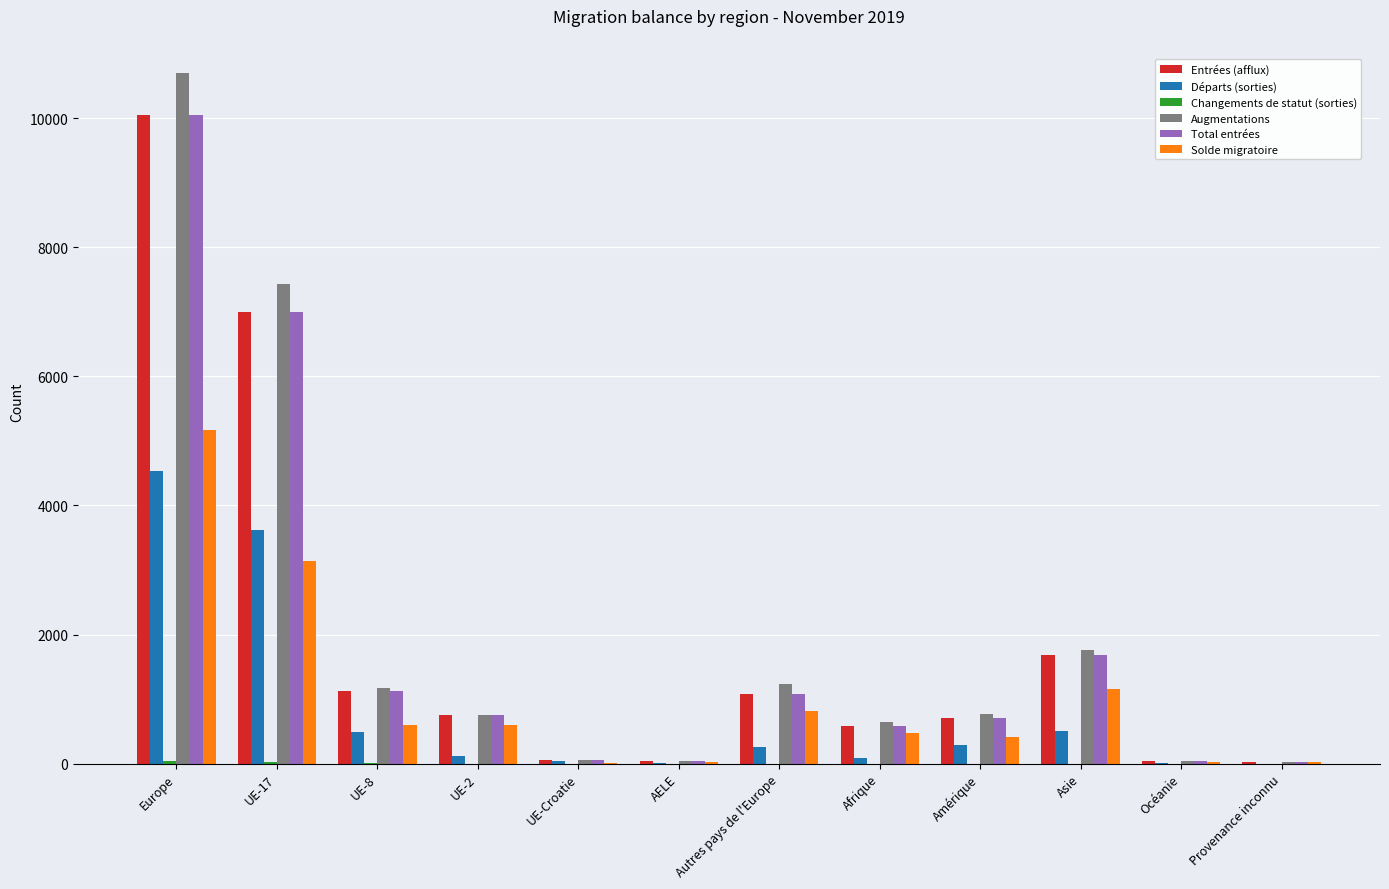

Which series has the largest total across all categories?

Augmentations